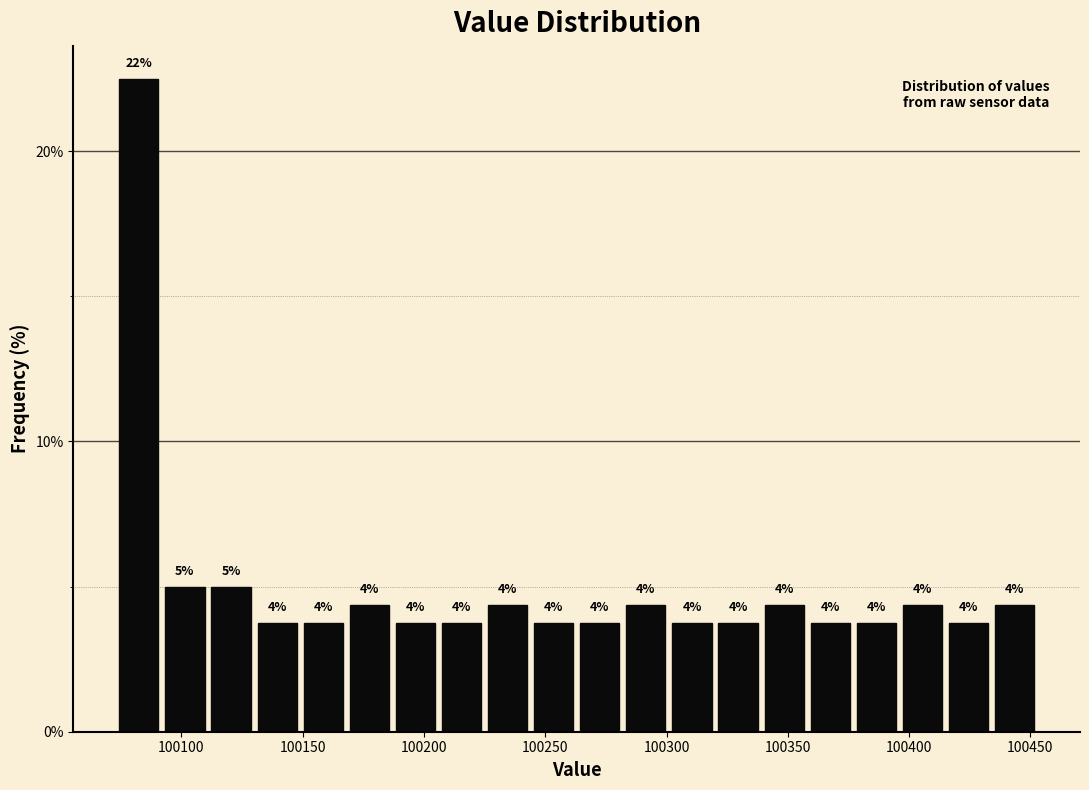

Around what value on the x-axis is the tallest bar? Give the approximate position of its centre, as read against the axis.

100085